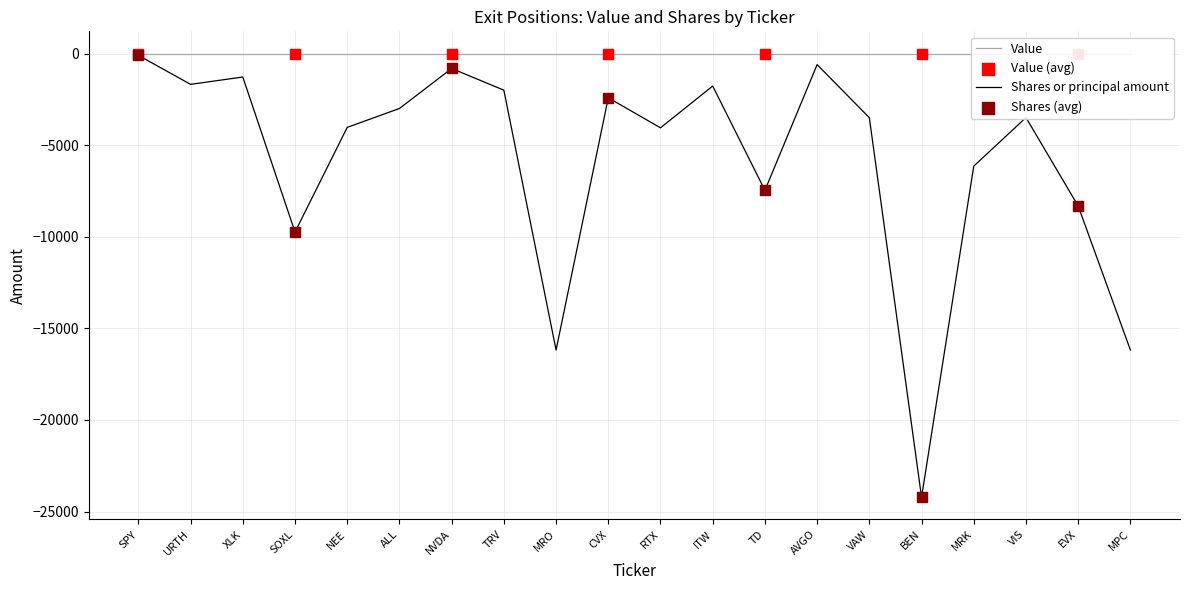

What is the change in value from SPY to MRK?

-6046